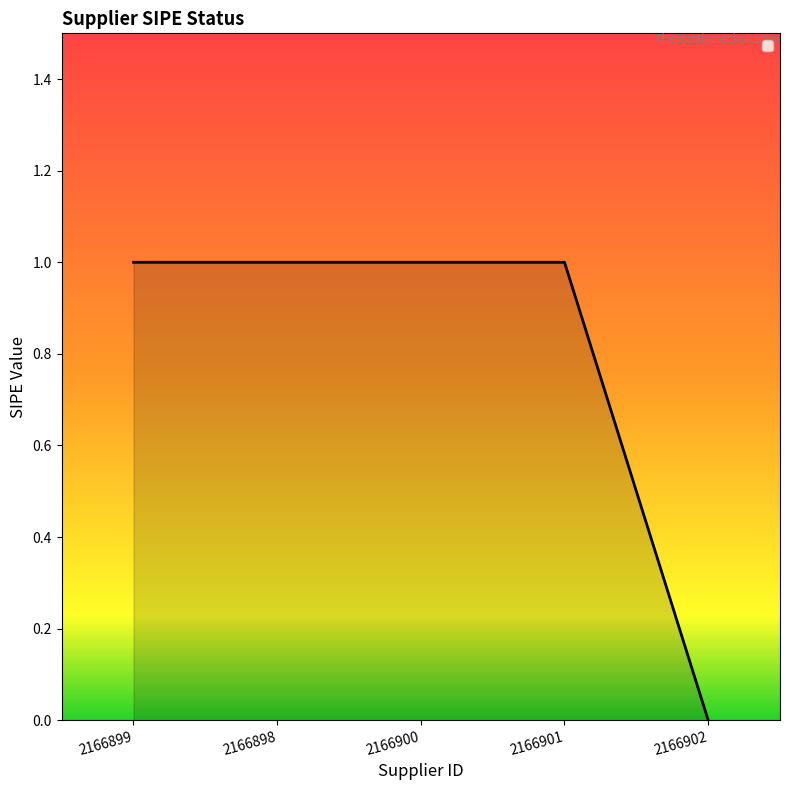

What is the ratio of the value at 2166901 to the value at 2166899?

1.0